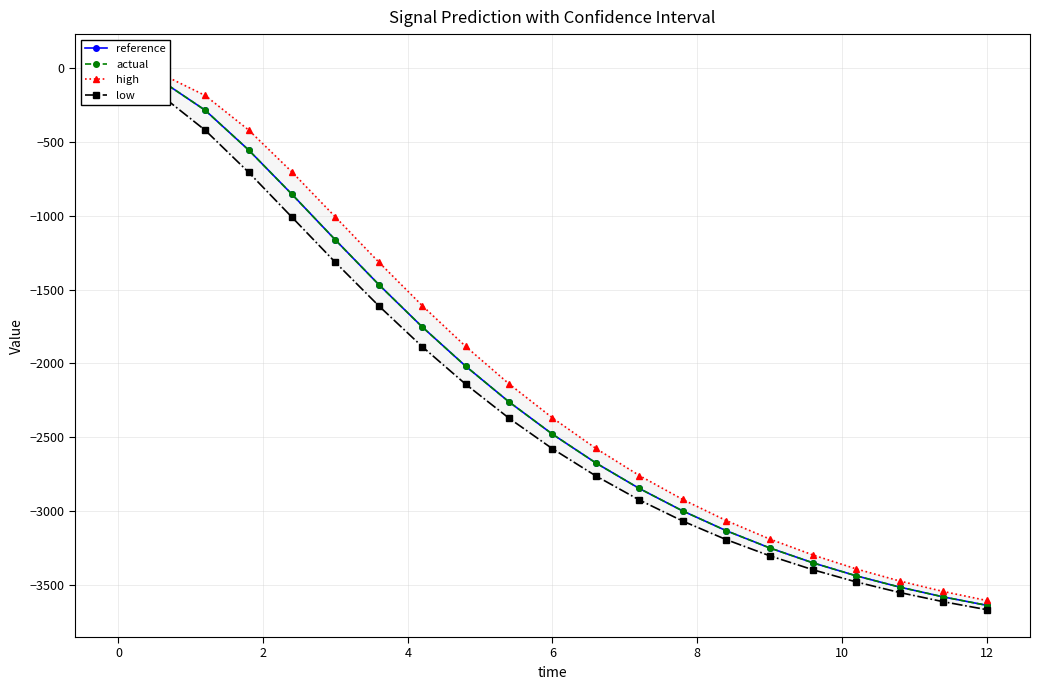

True or false: high has more than 1 points higher than both neighbors.

False